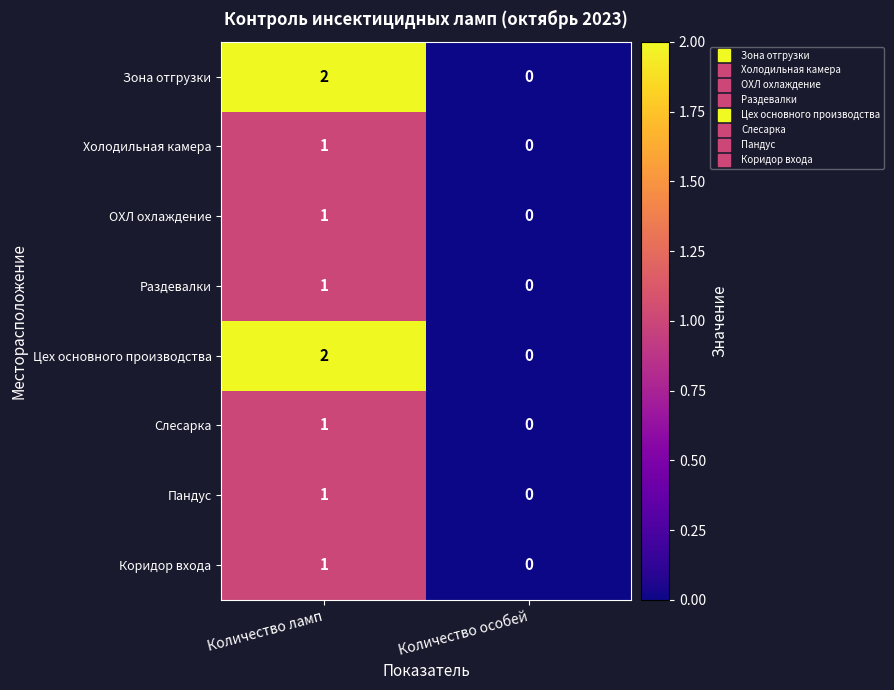

At how many categories does at least one series exceed 1?

1